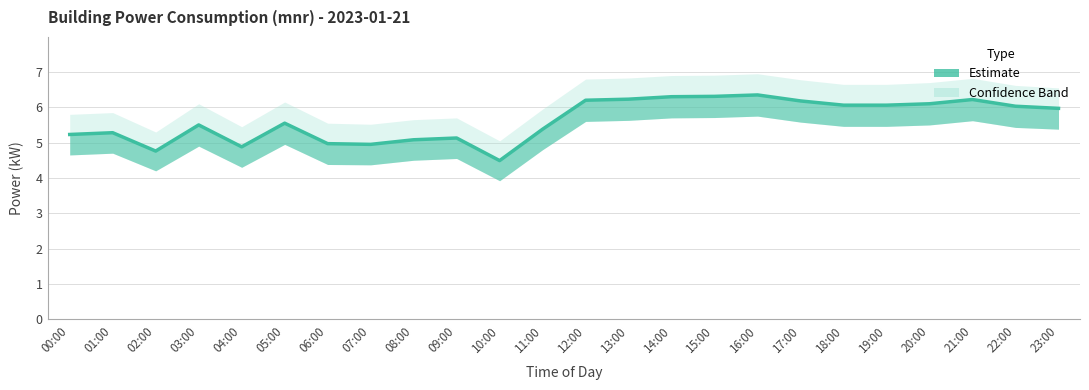

What position from the left is 21:00?

22